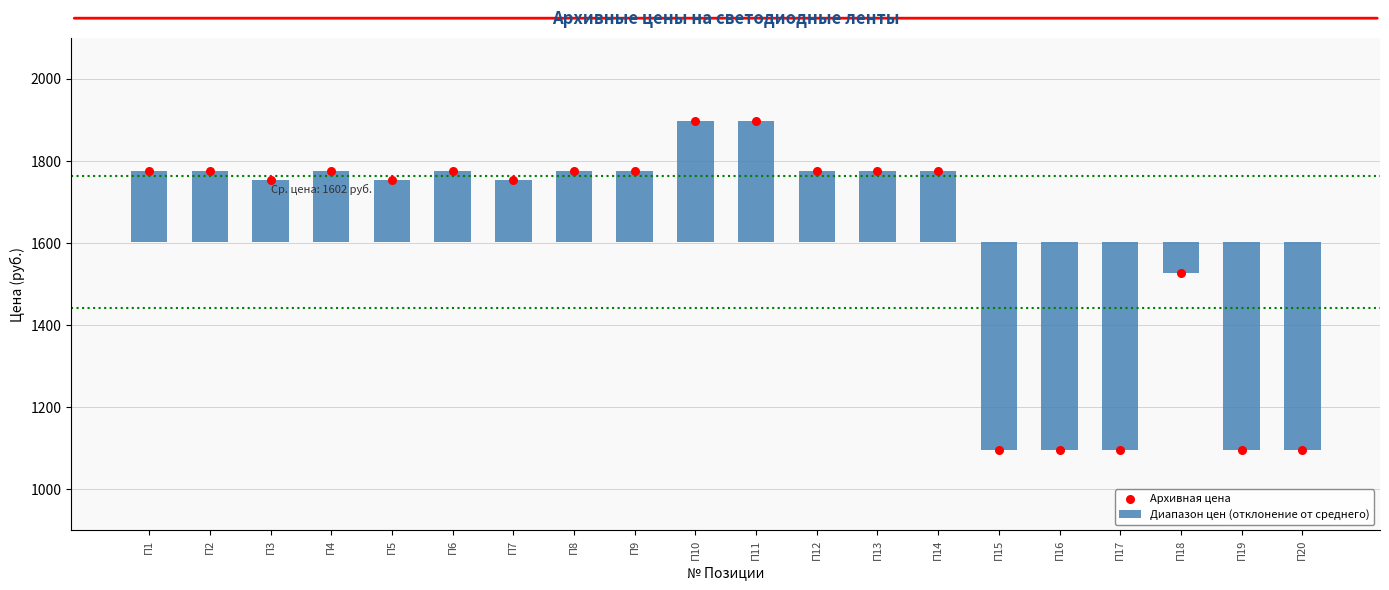

Which series contains the lowest Y value?

Диапазон цен (отклонение от среднего)